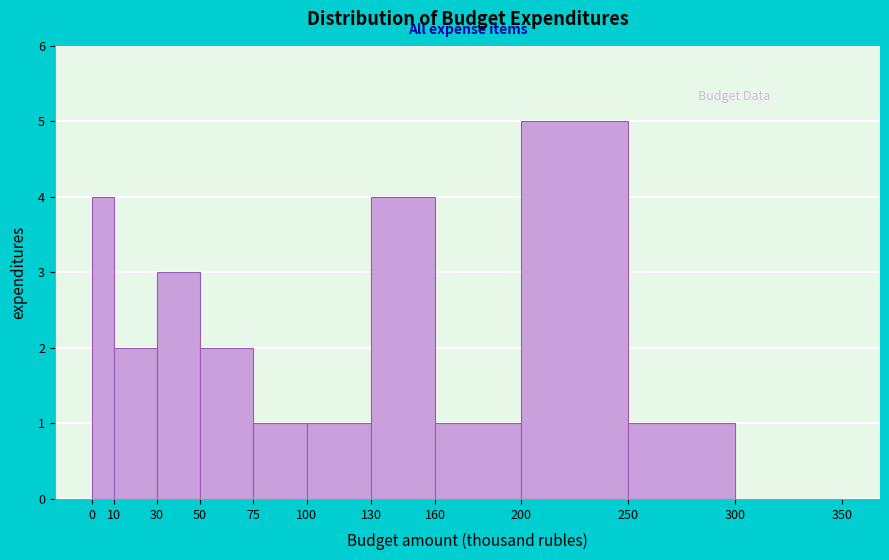

Reading left to right, list every bar in this chart as the range it spans on the x-axis followed by its height. The values are not printed on the chart, so give them approximately, as read against the axis.

0 to 10: 4
10 to 30: 2
30 to 50: 3
50 to 75: 2
75 to 100: 1
100 to 130: 1
130 to 160: 4
160 to 200: 1
200 to 250: 5
250 to 300: 1
300 to 350: 0